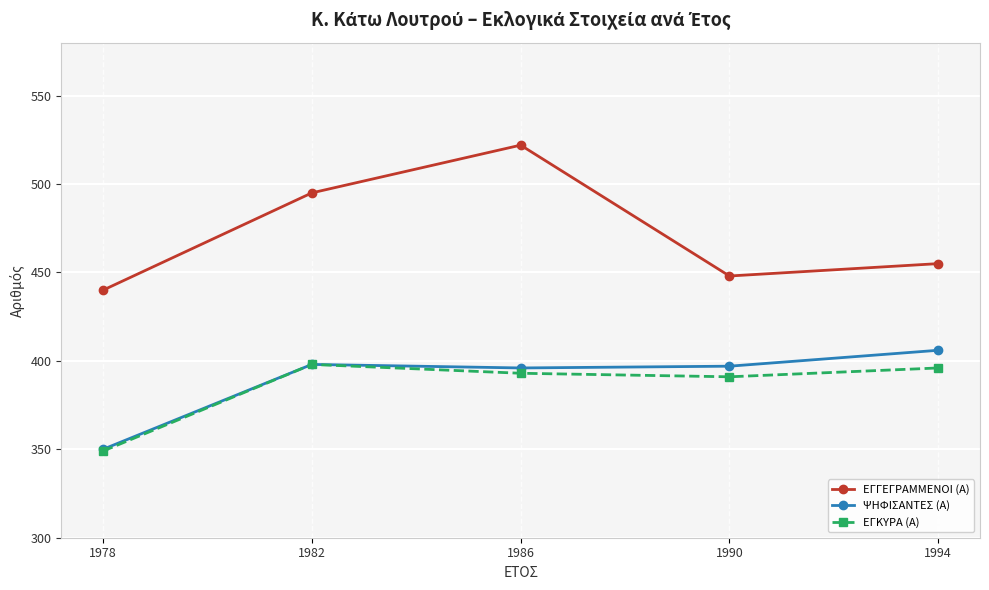

What is the difference between the highest and lowest values at 1982?

97